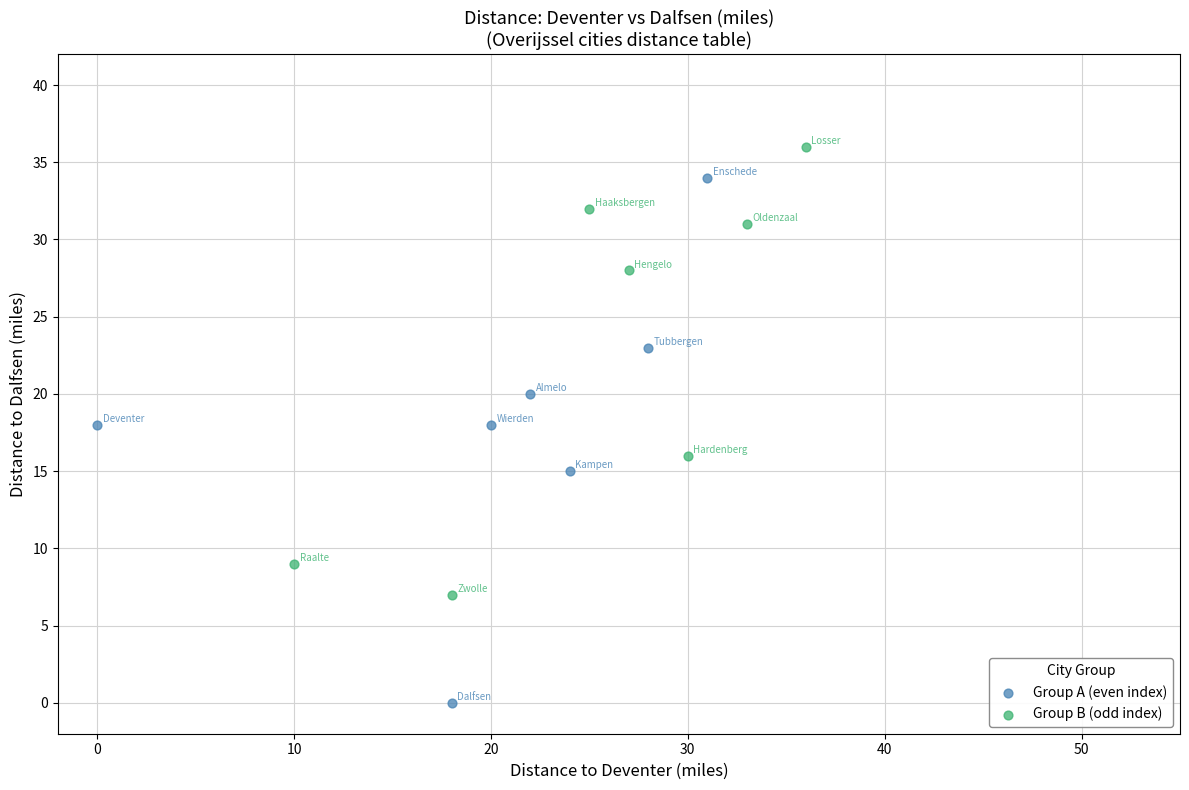

Which series contains the lowest Y value?

Group A (even index)